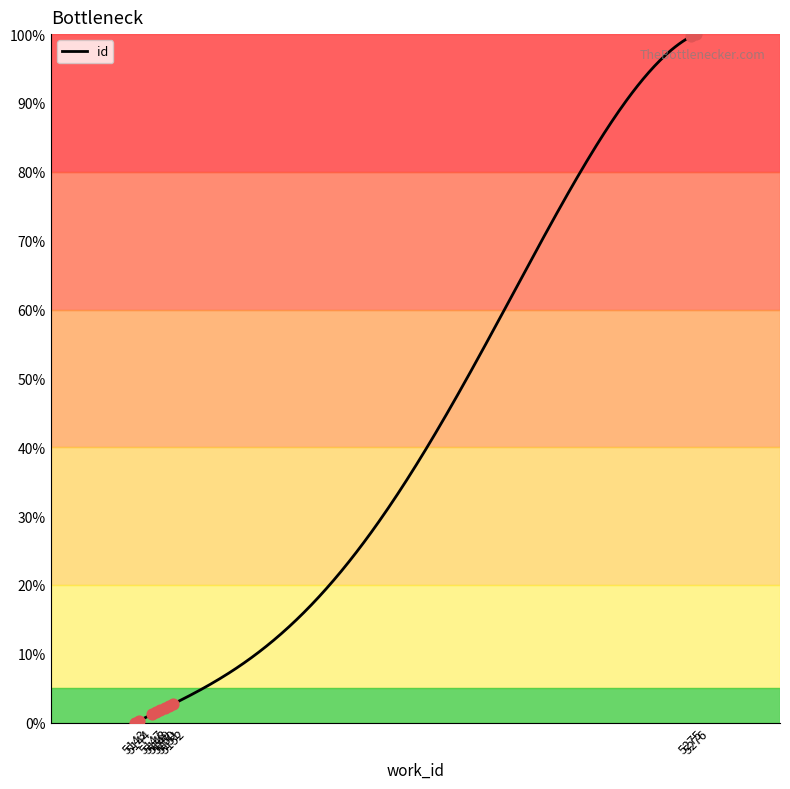

What is the change in value from 5144 to 5151?

+2.1